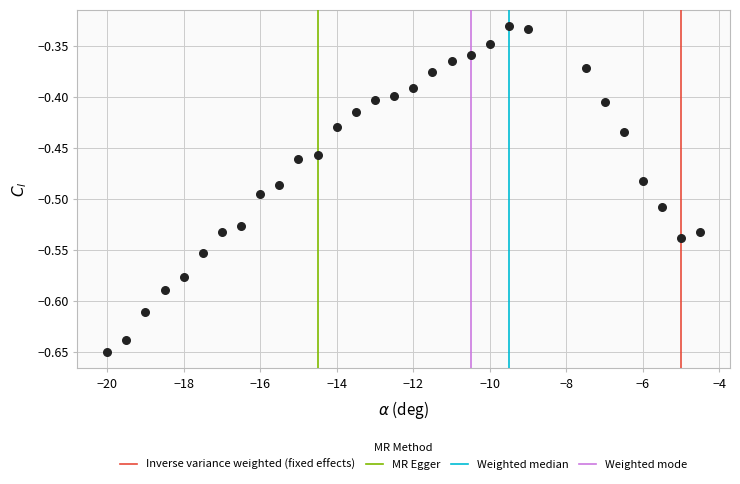

What is the range of Y values (max minus min)?

0.3